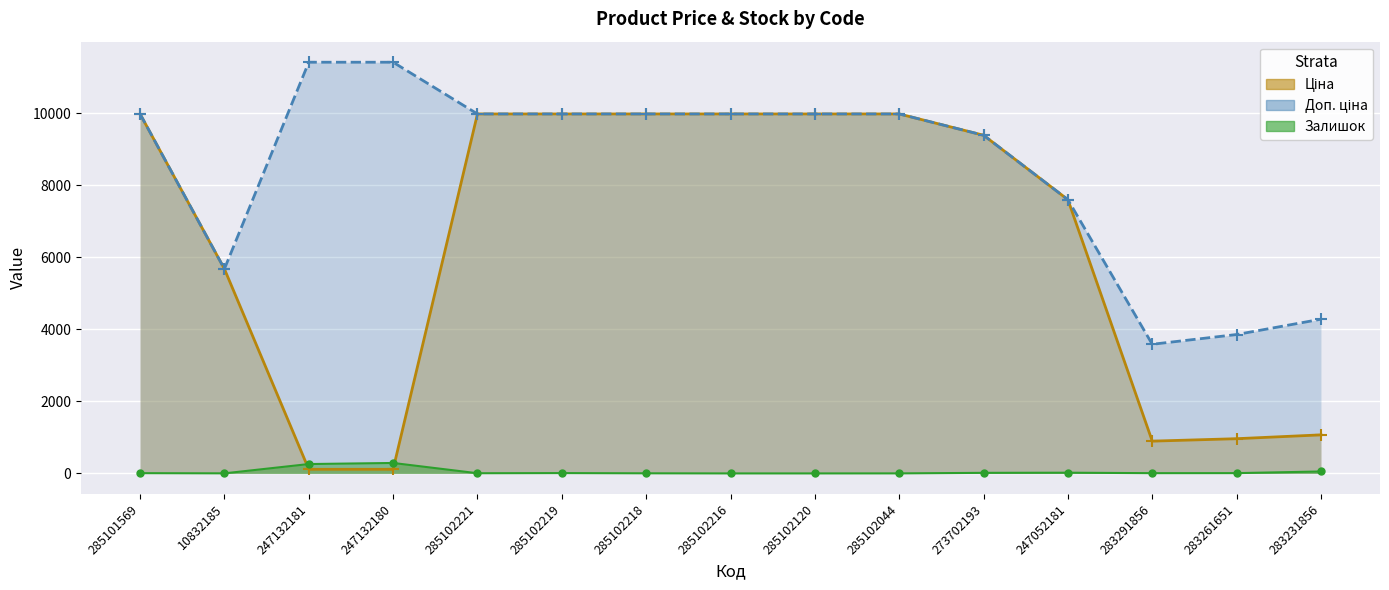

Rank the series by their average value, from highest to lowest.

Доп. ціна, Ціна, Залишок